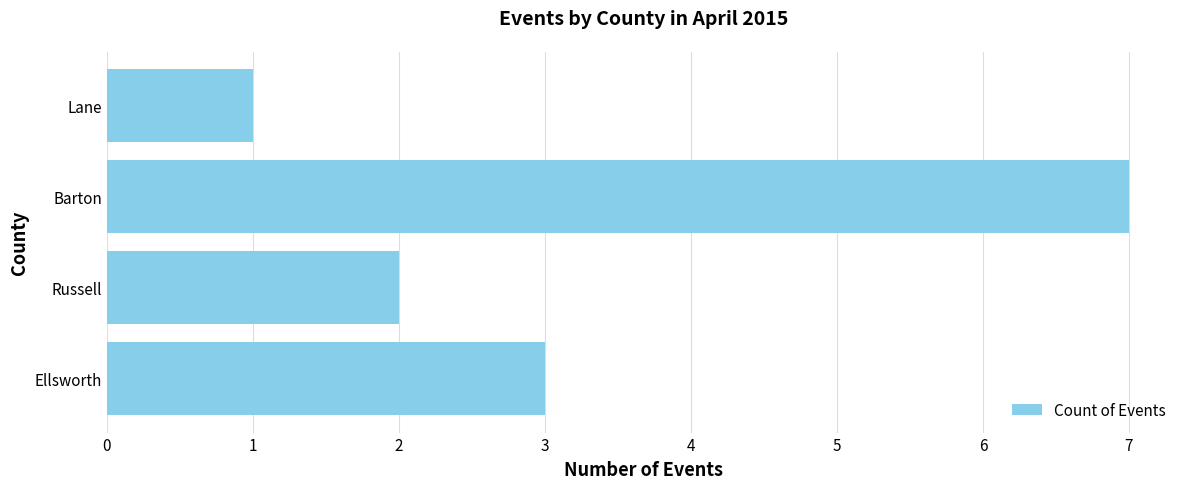

How many data points are less than 3?

2